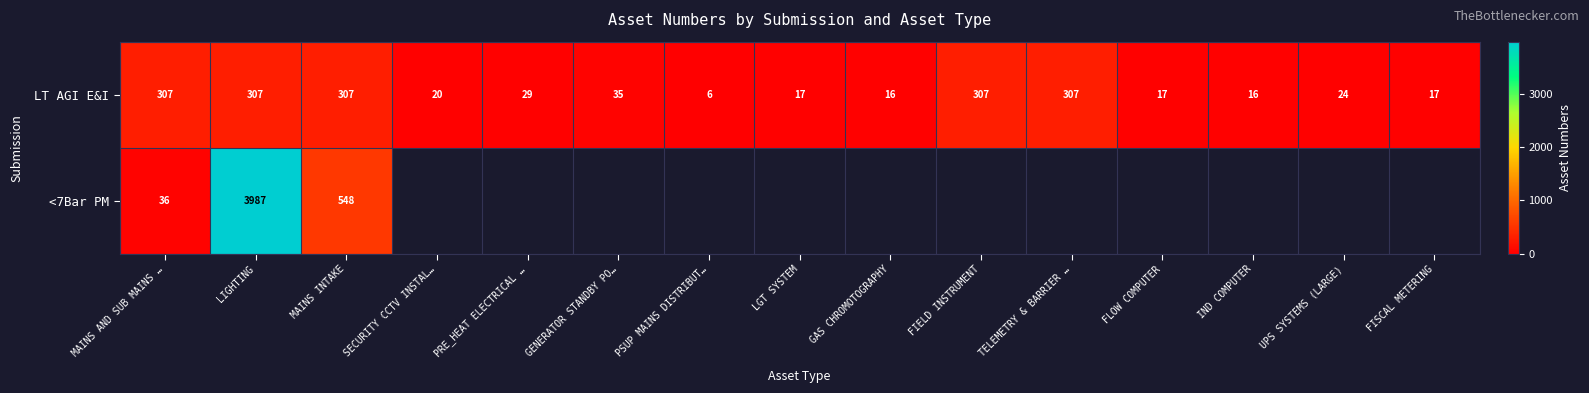

Read the LT AGI E&I value at FISCAL METERING.

17